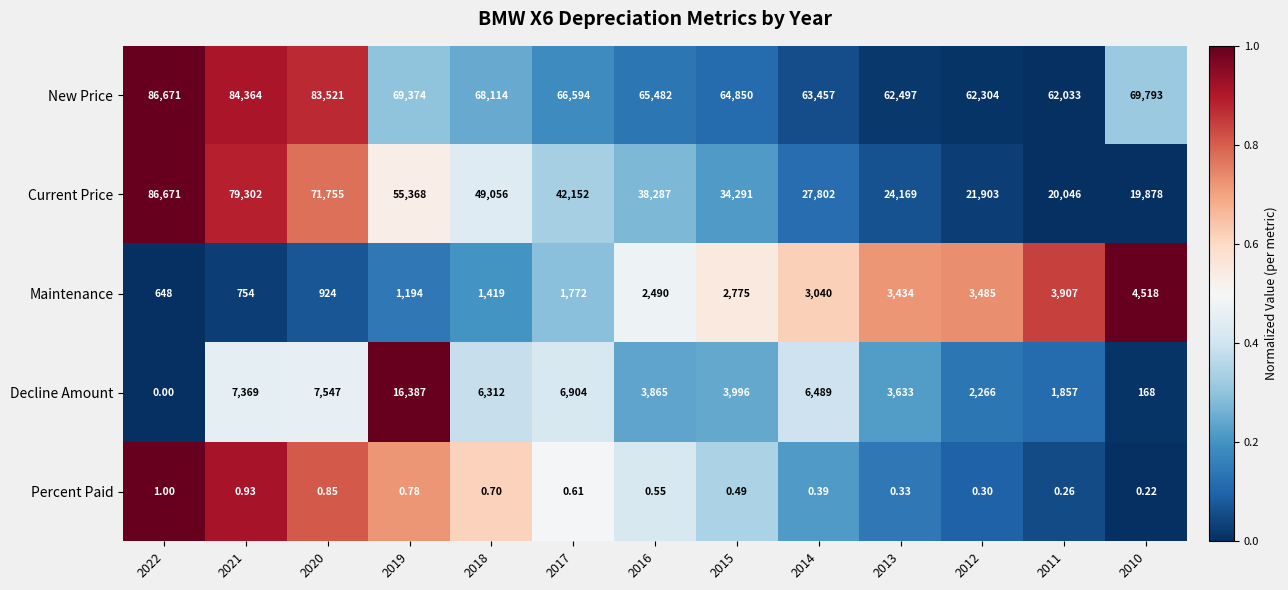

At how many categories does at least one series exceed 0?

13